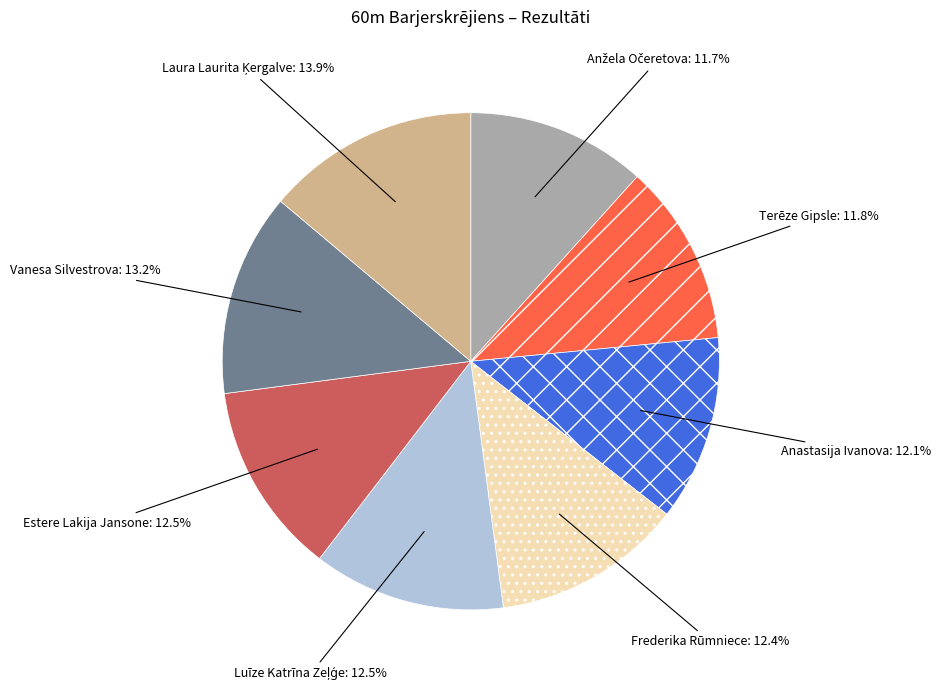

Is there a majority slice in this chart?

No